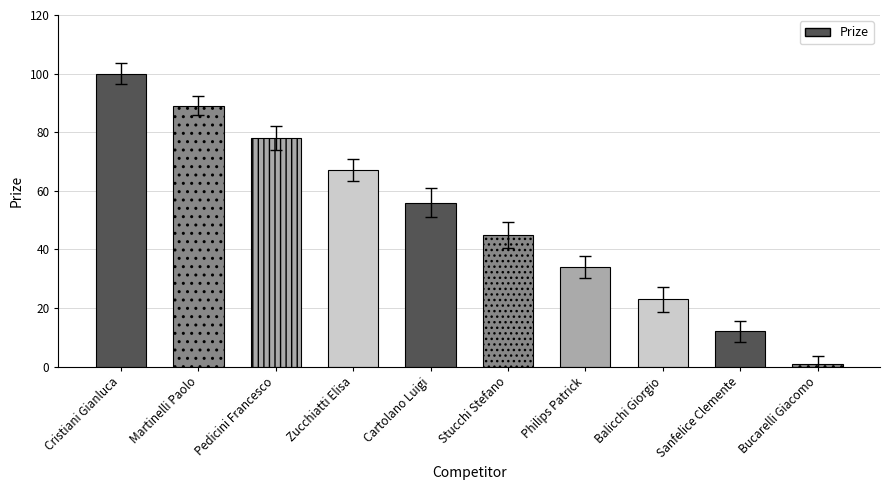

What is the change in value from Philips Patrick to Sanfelice Clemente?

-22.3